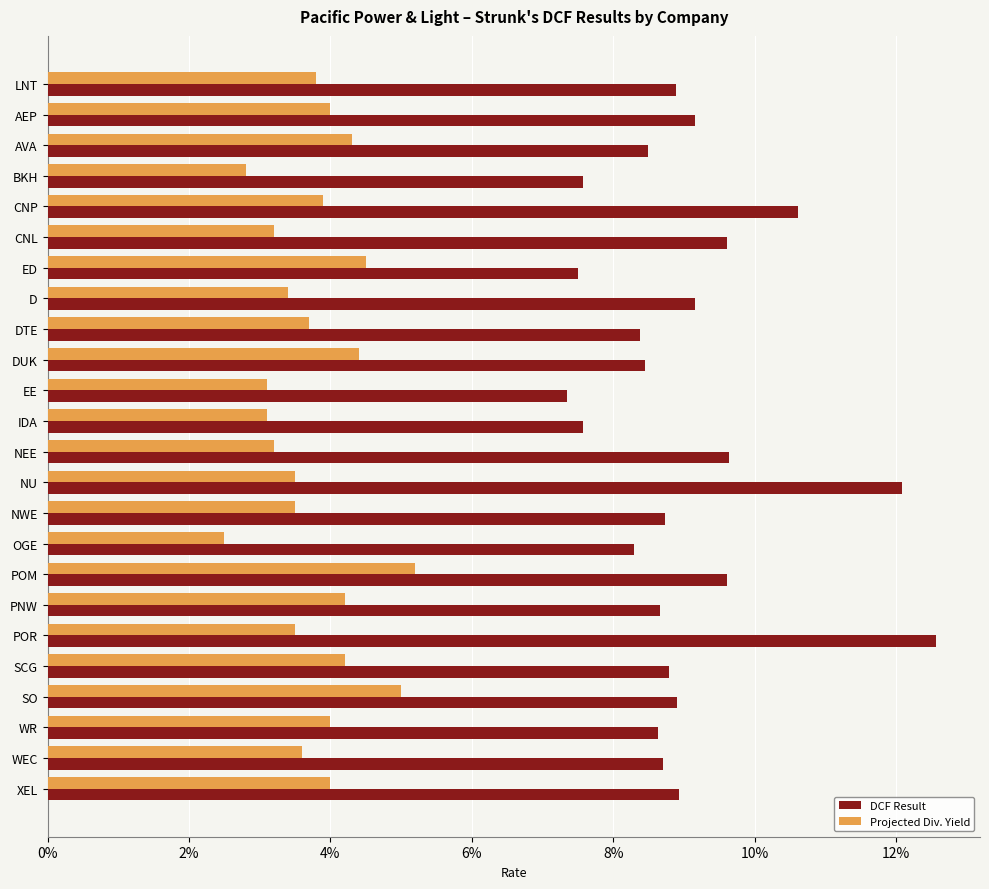

Reading left to right, extract all data points from this chart.

DCF Result: 0.1	0.1	0.1	0.1	0.1	0.1	0.1	0.1	0.1	0.1	0.1	0.1	0.1	0.1	0.1	0.1	0.1	0.1	0.1	0.1	0.1	0.1	0.1	0.1
Projected Div. Yield: 0.0	0.0	0.0	0.0	0.0	0.0	0.0	0.0	0.0	0.0	0.0	0.0	0.0	0.0	0.0	0.0	0.1	0.0	0.0	0.0	0.1	0.0	0.0	0.0